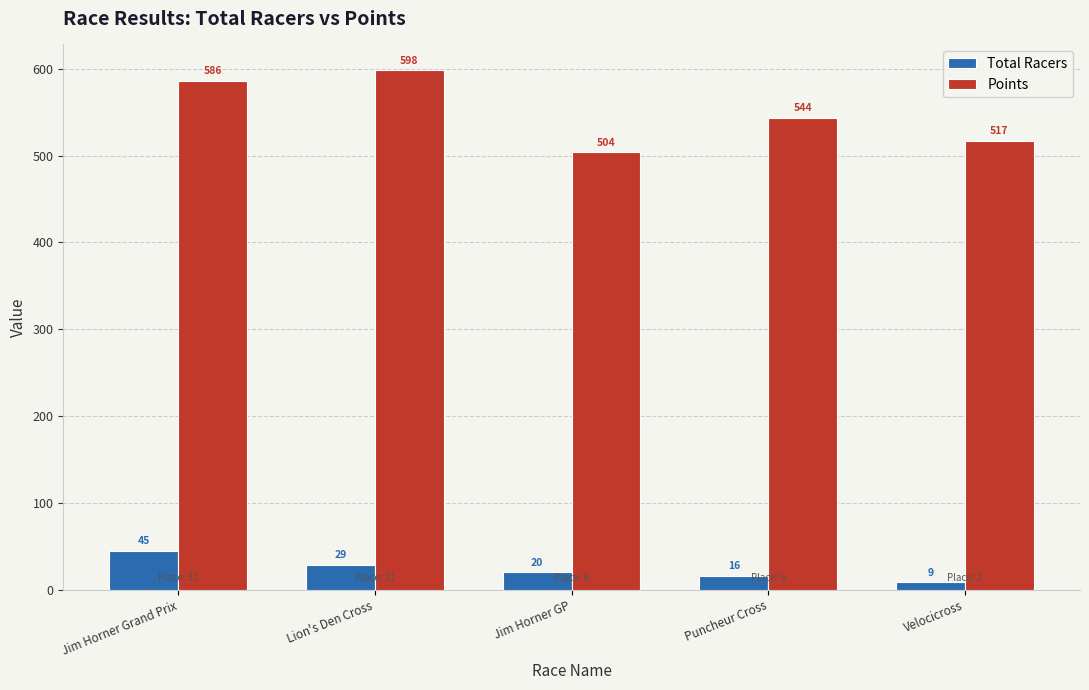

The Total Racers series shows 75.6 at Jim Horner Grand Prix. True or false?

False